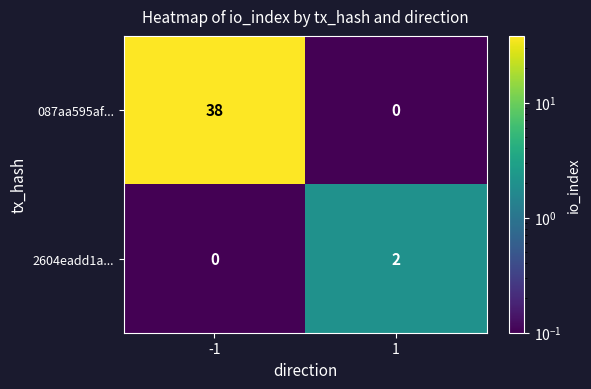

Count the number of data series in this chart.

2